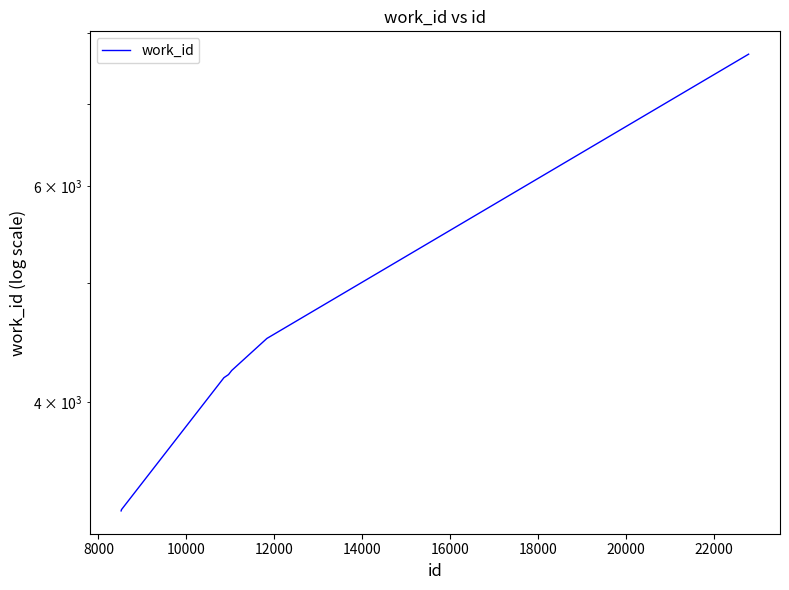

Reading left to right, list all the values displayed in this chart.

3259	3267	4185	4209	4209	4242	4505	7682